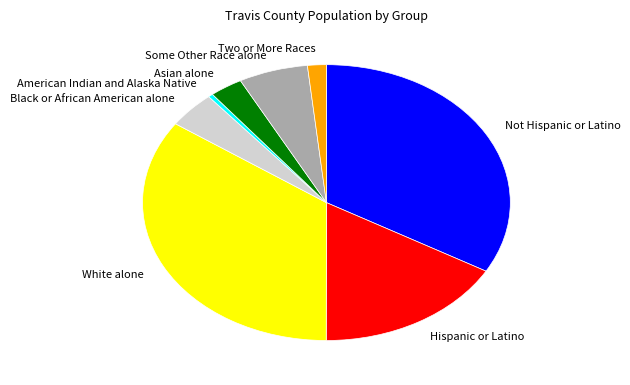

Does American Indian and Alaska Native account for over 50% of the chart?

No